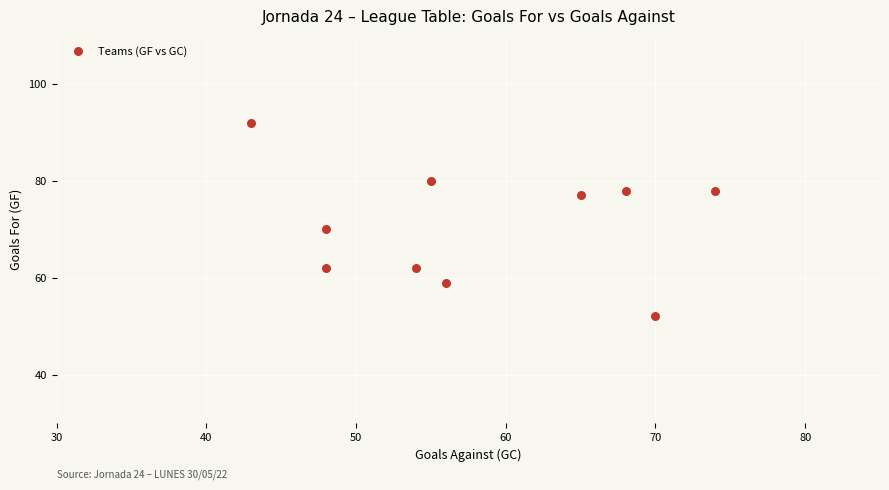

What Y value in the scatter plot is closest to 72?

70